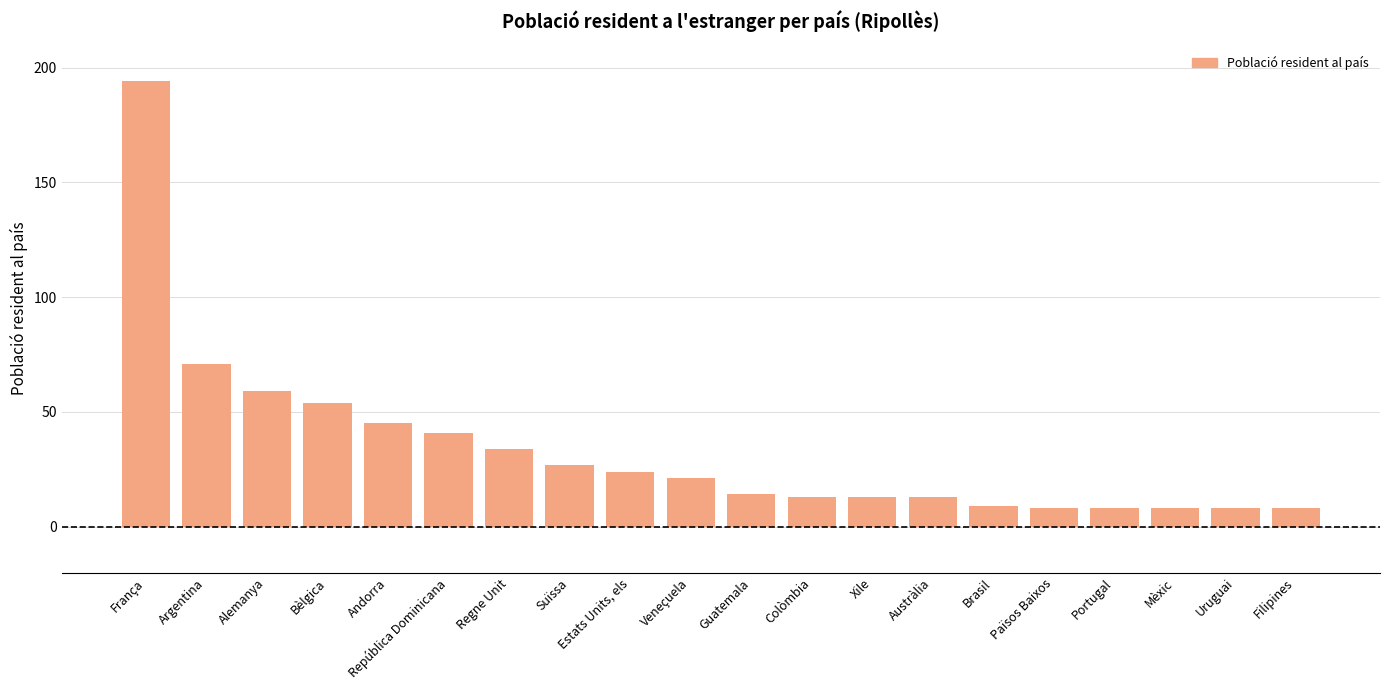

True or false: the data shows 85 at Alemanya.

False